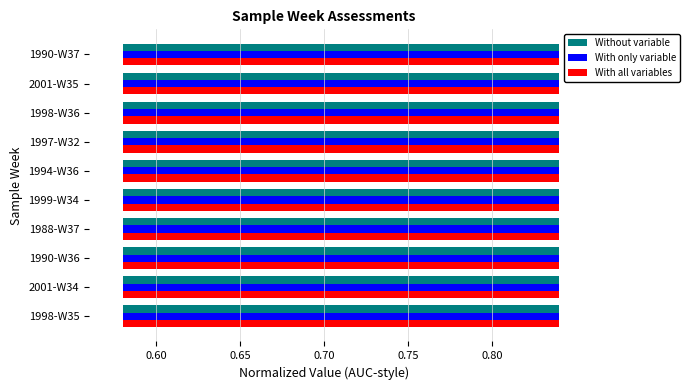

What is the difference between the maximum and minimum values in the Without variable series?

0.2